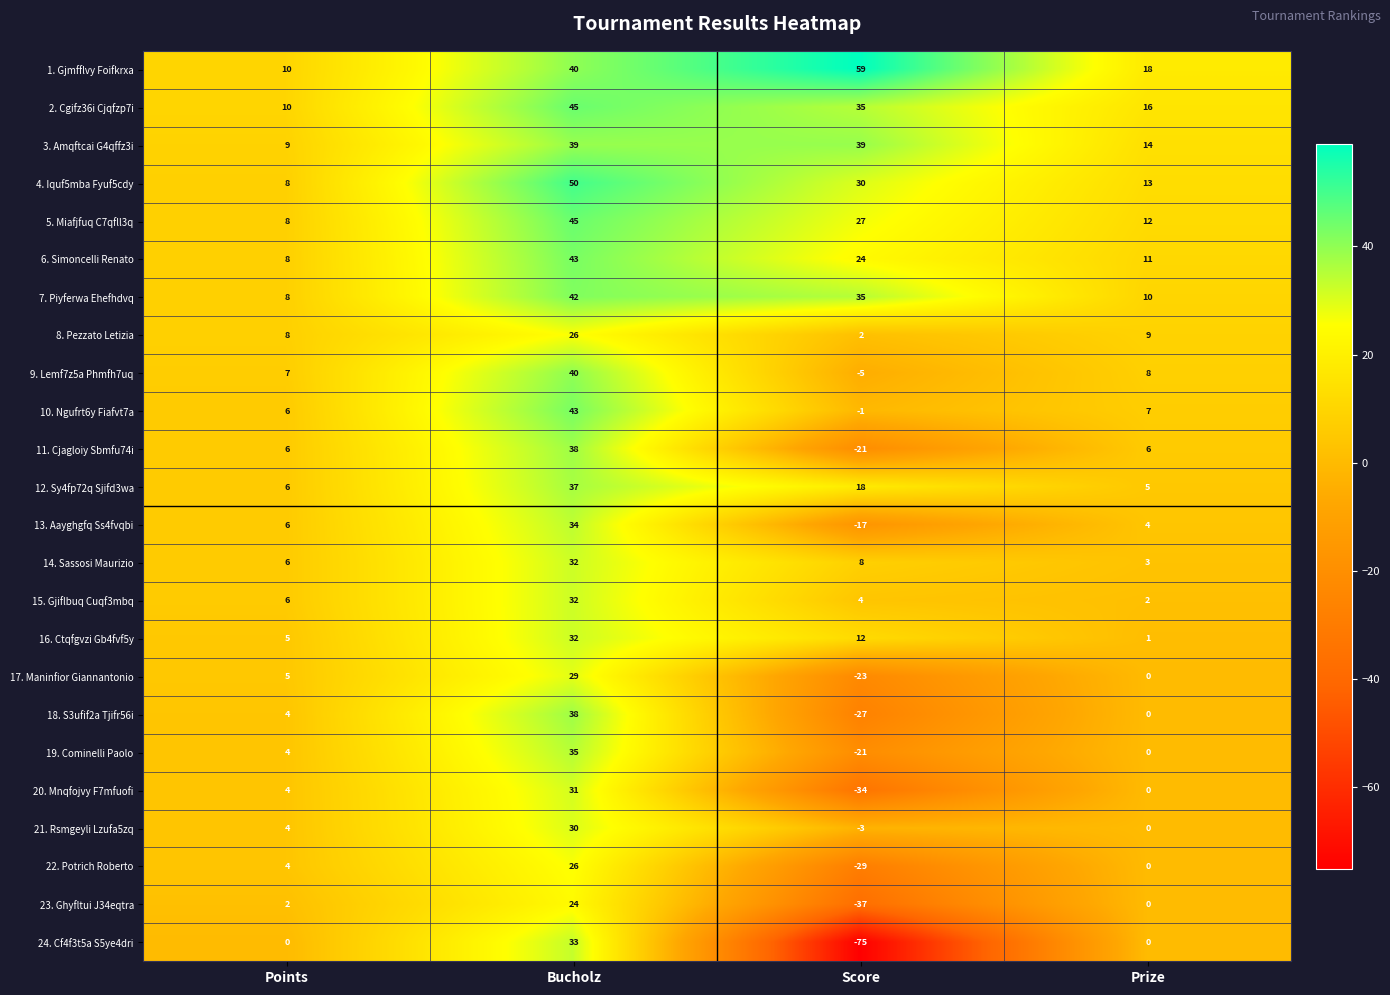

At which label does 9. Lemf7z5a Phmfh7uq first exceed 8?

Bucholz